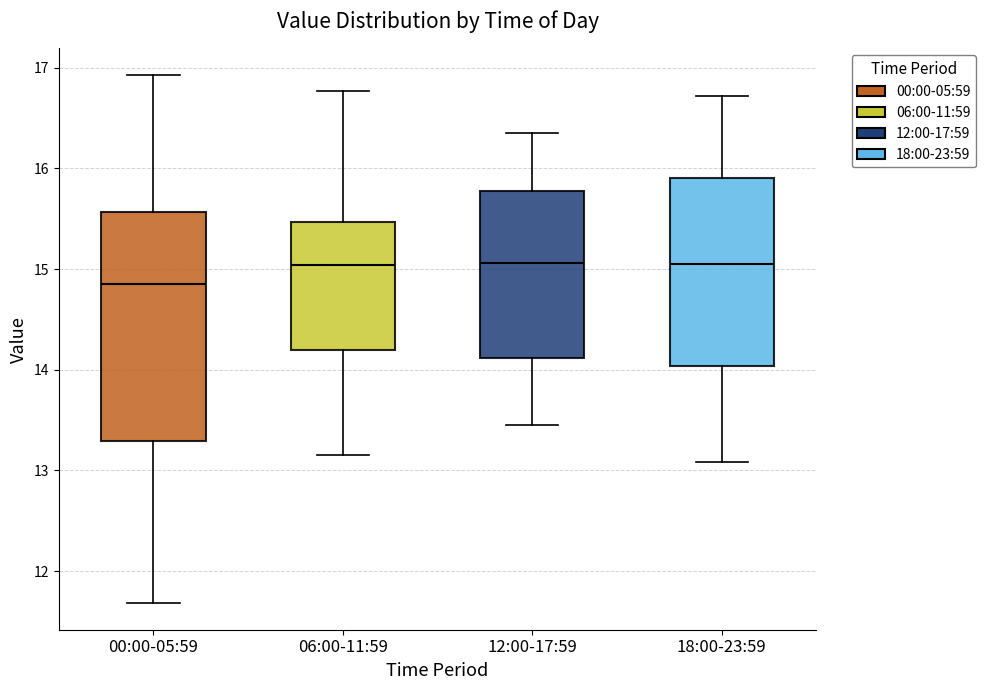

Comparing the boxes themselves (not the whiskers), which one is the tallest?

00:00-05:59